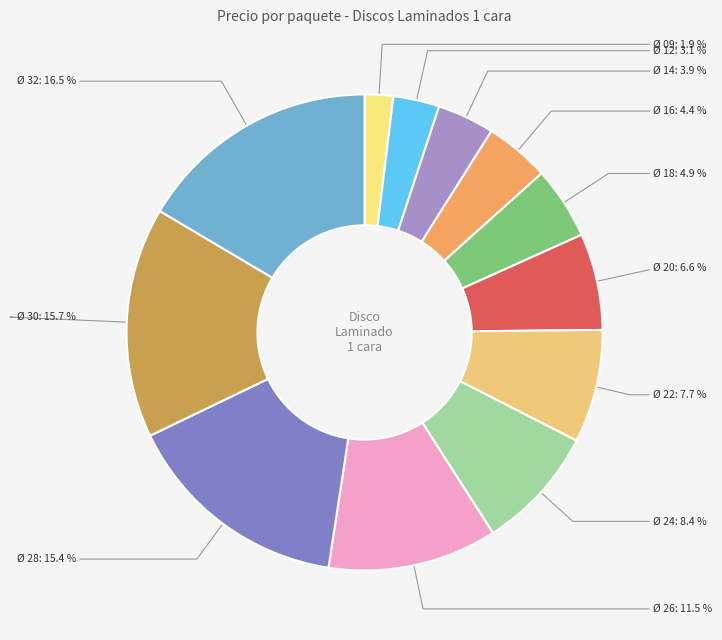

How many slices are in this pie chart?

12